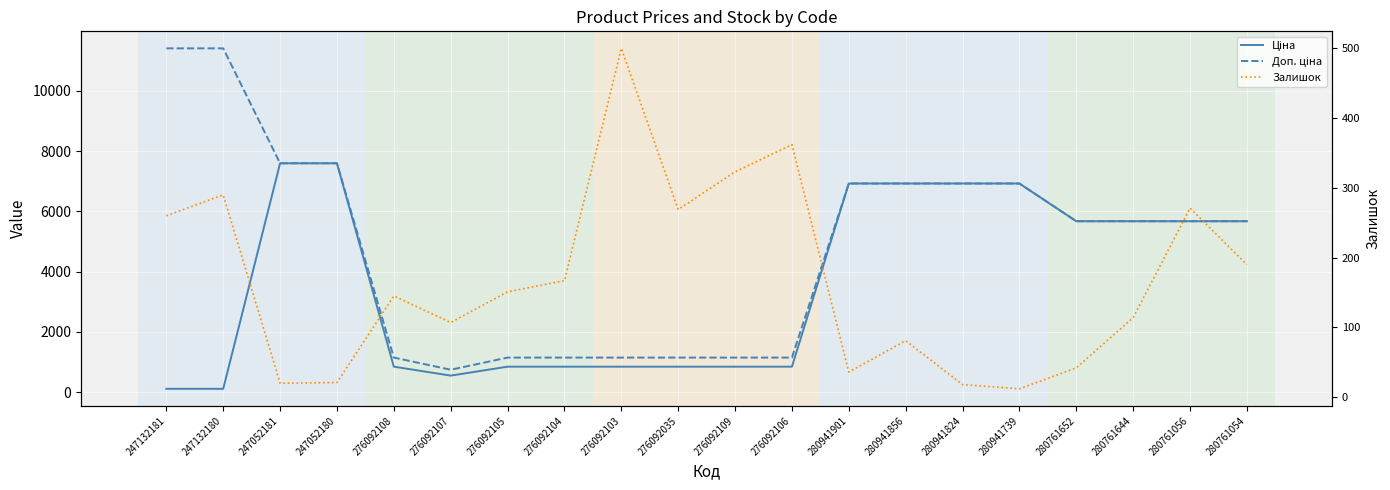

What is the difference between the second highest and minimum values in the Ціна series?

7482.4